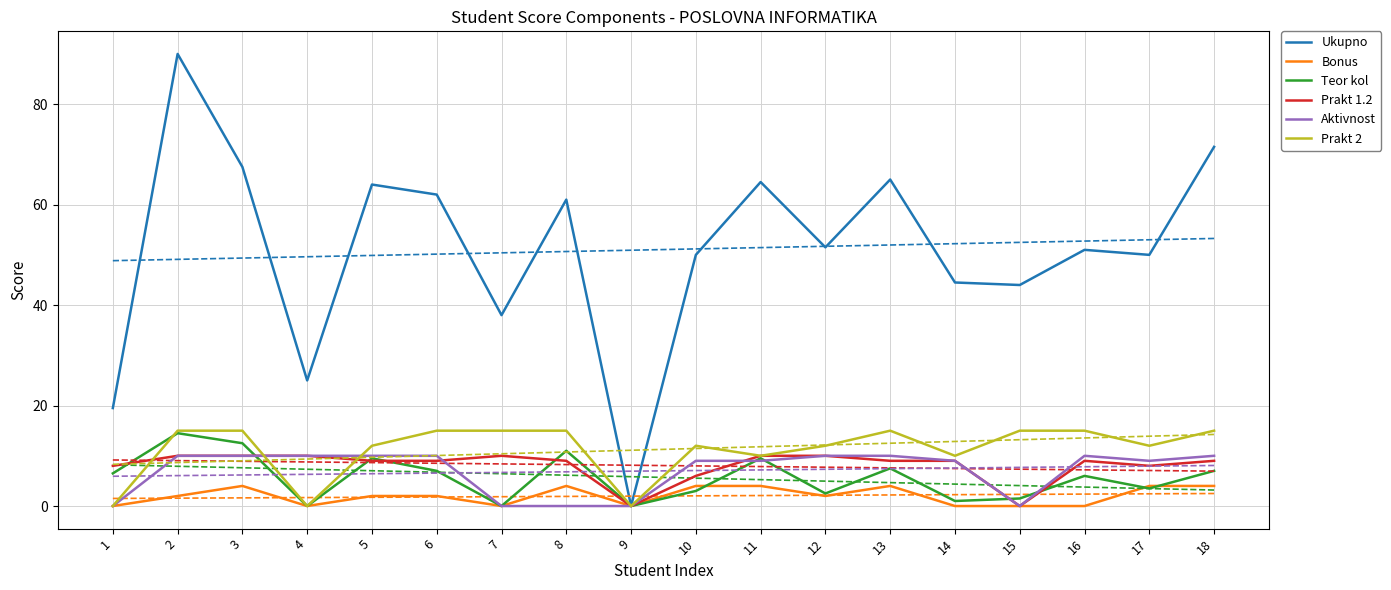

How many values in the Aktivnost series are below 10?

9